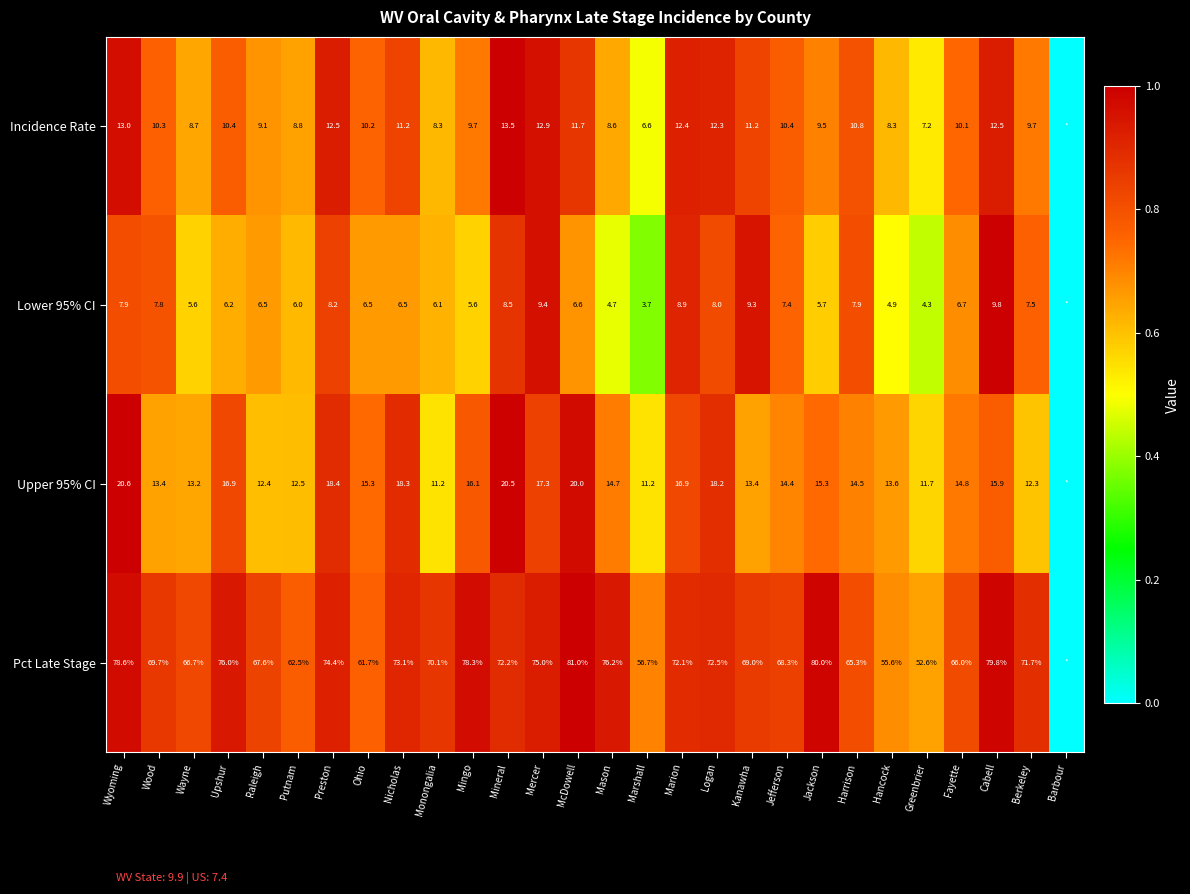

What is the total value across all series at Wyoming?

120.1